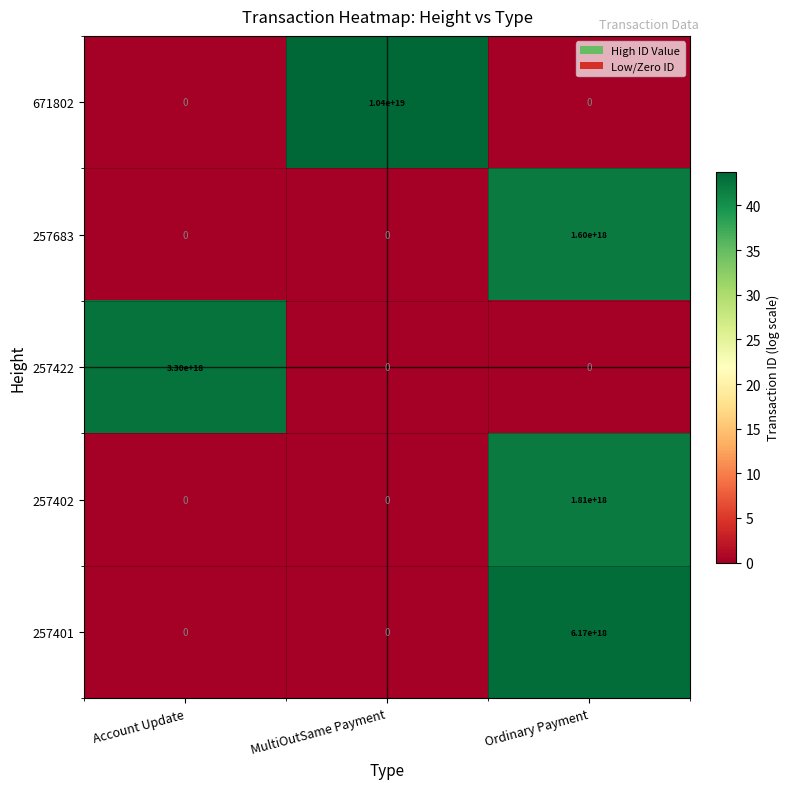

At which label does 257402 reach its peak?

Ordinary Payment